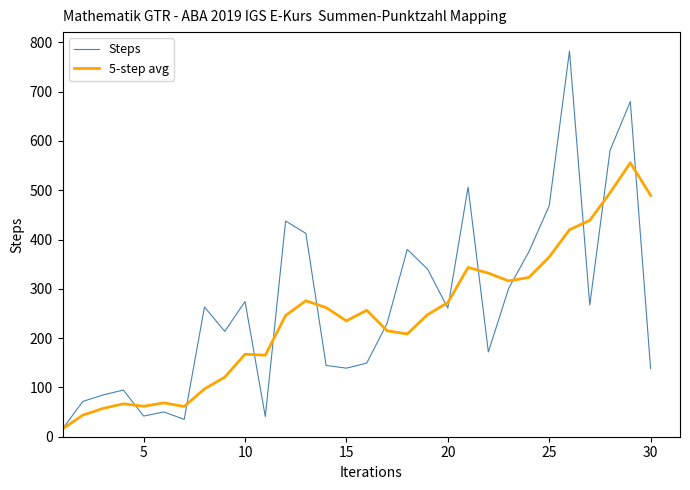

What is the average value of the 5-step avg series?

240.7